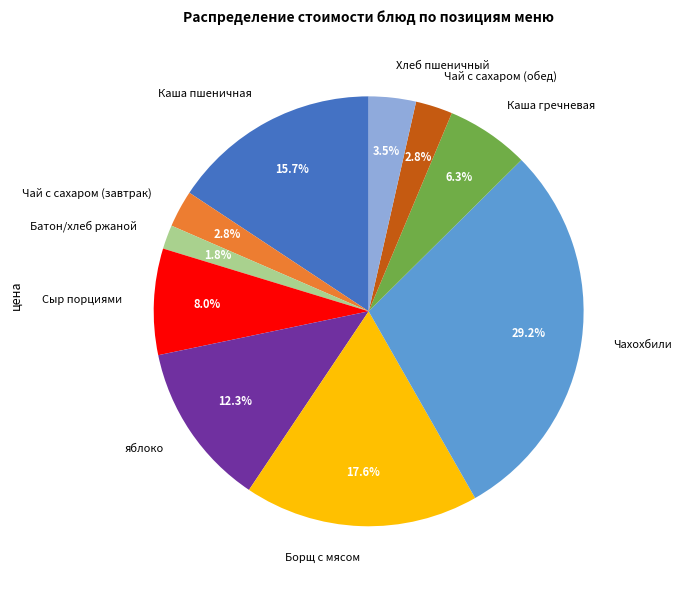

How many slices are in this pie chart?

10